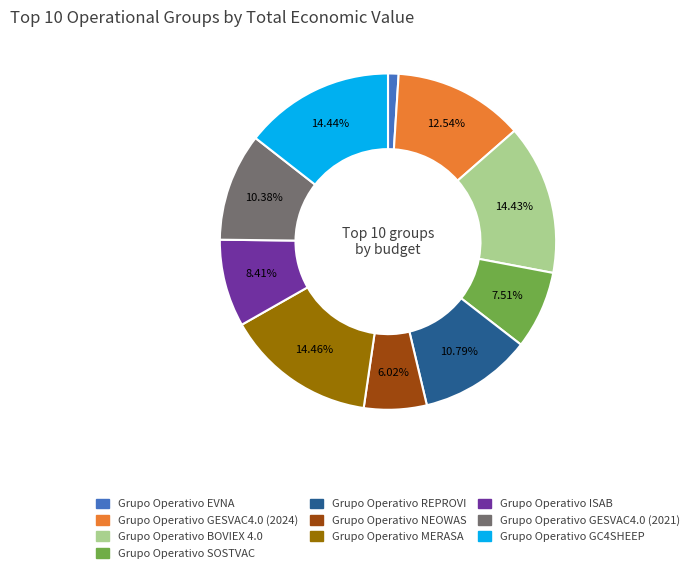

What is the smallest slice in the pie chart?

Grupo Operativo EVNA